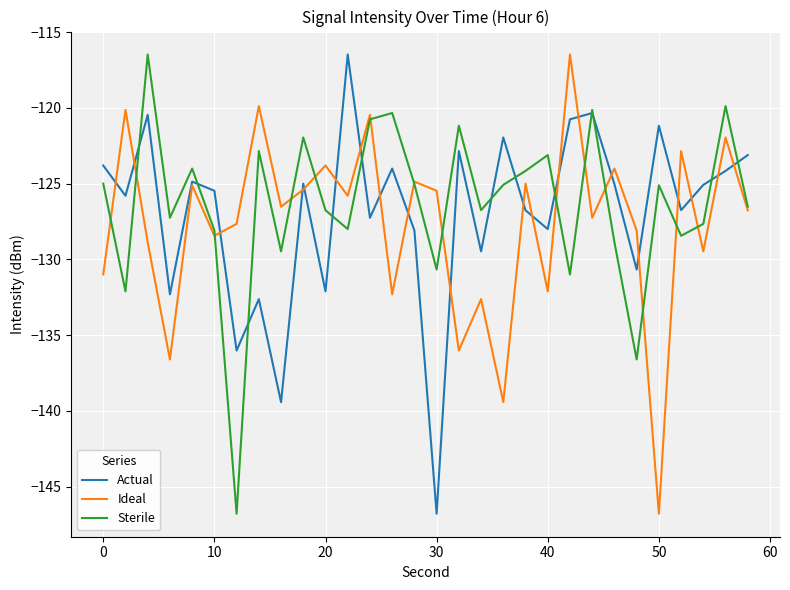

True or false: Actual has more than 0 points higher than both neighbors.

True